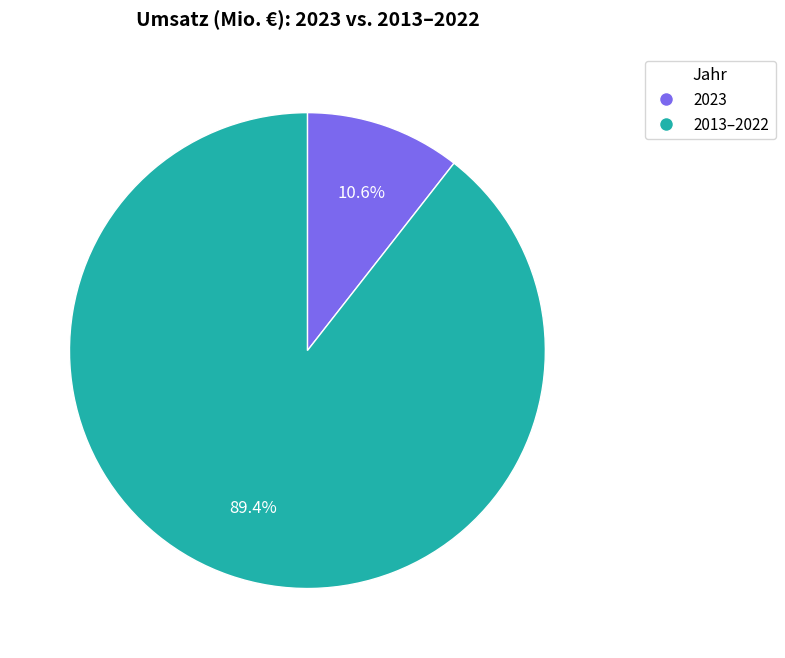

Count the number of slices in the pie.

2